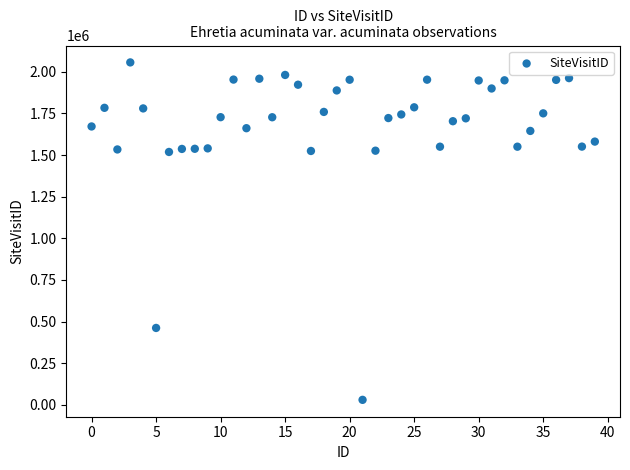

What is the range of Y values (max minus min)?

2027662